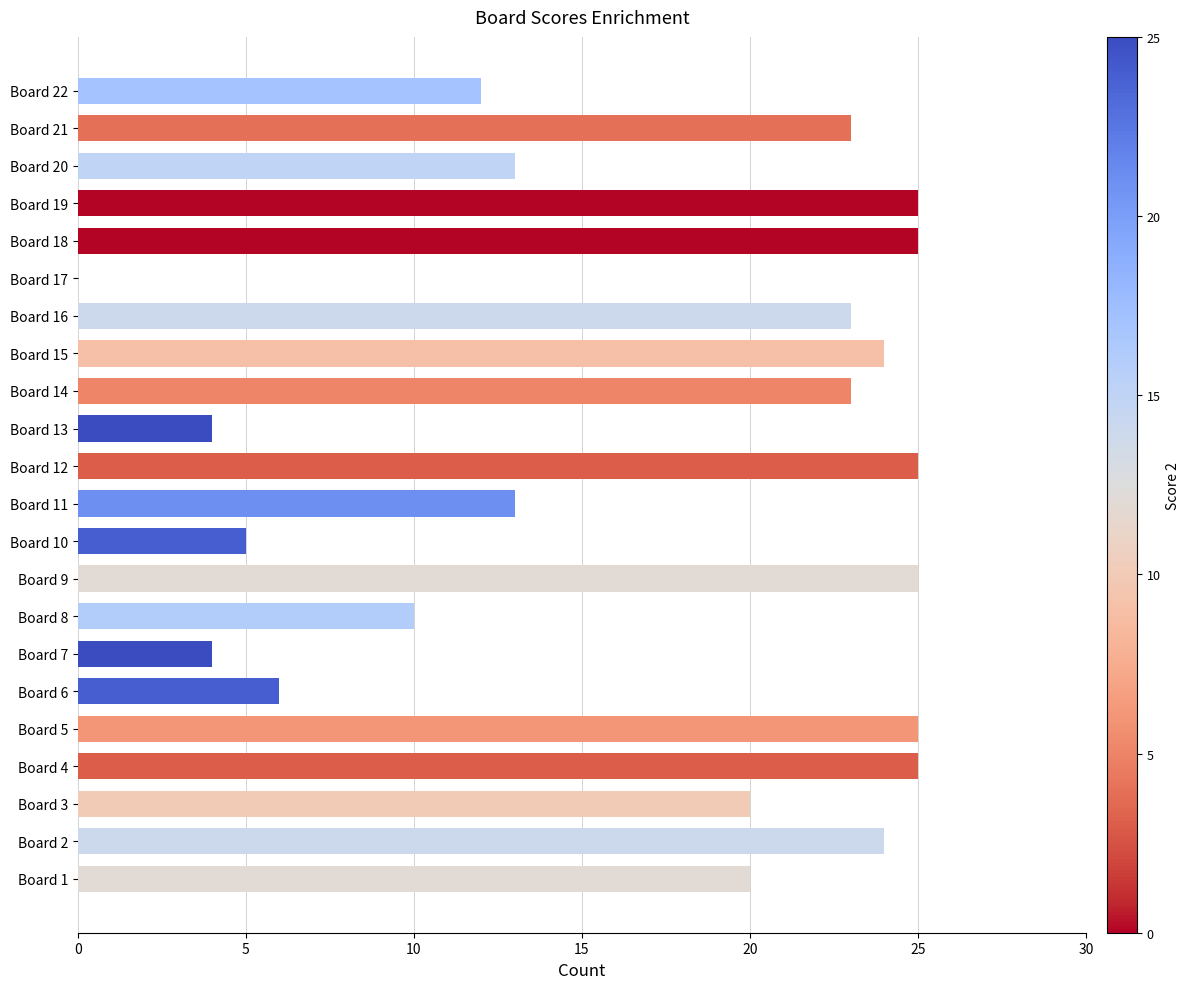

What is the maximum value shown in the chart?

25